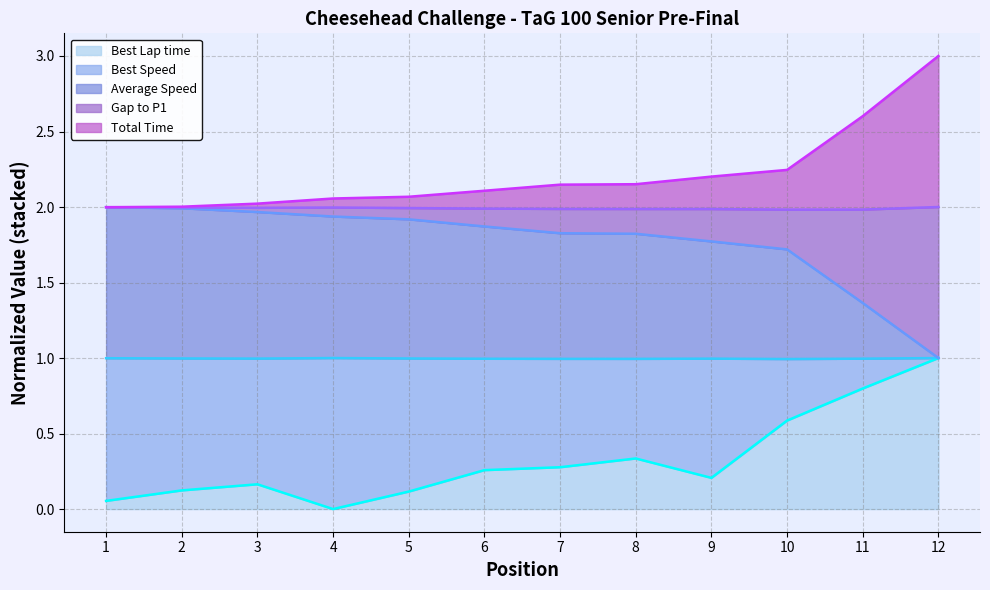

True or false: Best Lap time and Gap to P1 intersect in this chart.

False